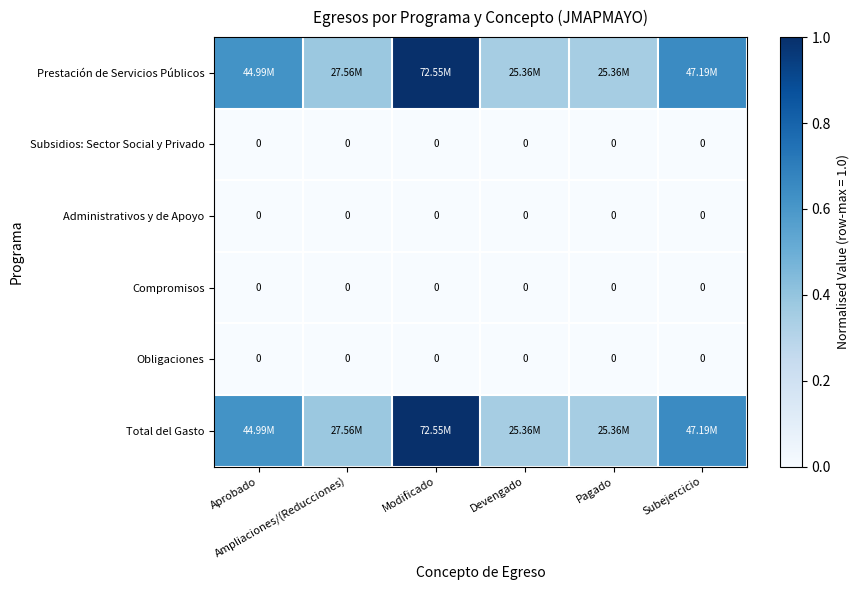

What is the average value of the Total del Gasto series?

0.6